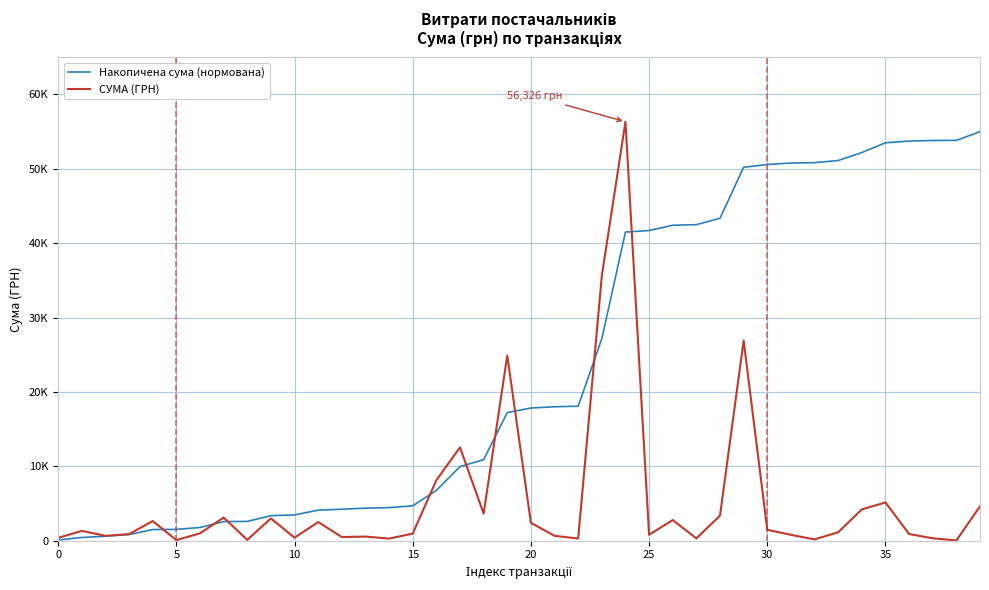

True or false: СУМА (ГРН) and Накопичена сума (нормована) cross at least once.

True